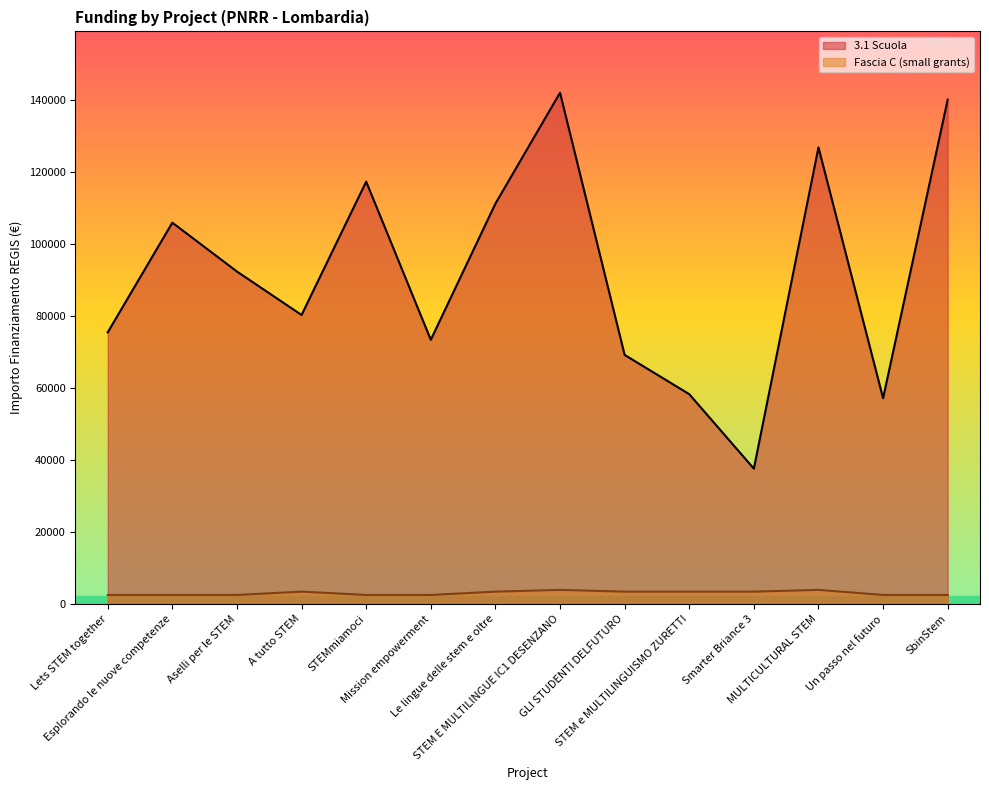

Reading left to right, list all the values displayed in this chart.

3.1 Scuola: Lets STEM together=75442.6	Esplorando le nuove competenze=105915.0	Aselli per le STEM=92341.9	A tutto STEM=80270.1	STEMmiamoci=117311.1	Mission empowerment=73375.7	Le lingue delle stem e oltre=111198.7	STEM E MULTILINGUE IC1 DESENZANO=142004.3	GLI STUDENTI DELFUTURO=69180.1	STEM e MULTILINGUISMO ZURETTI=58273.5	Smarter Briance 3=37577.6	MULTICULTURAL STEM=126823.9	Un passo nel futuro=57143.9	SbinStem=140087.5
Fascia C (small): Lets STEM together=2498.0	Esplorando le nuove competenze=2498.0	Aselli per le STEM=2498.0	A tutto STEM=3413.0	STEMmiamoci=2498.0	Mission empowerment=2498.0	Le lingue delle stem e oltre=3413.0	STEM E MULTILINGUE IC1 DESENZANO=3903.0	GLI STUDENTI DELFUTURO=3413.0	STEM e MULTILINGUISMO ZURETTI=3413.0	Smarter Briance 3=3413.0	MULTICULTURAL STEM=3903.0	Un passo nel futuro=2498.0	SbinStem=2498.0